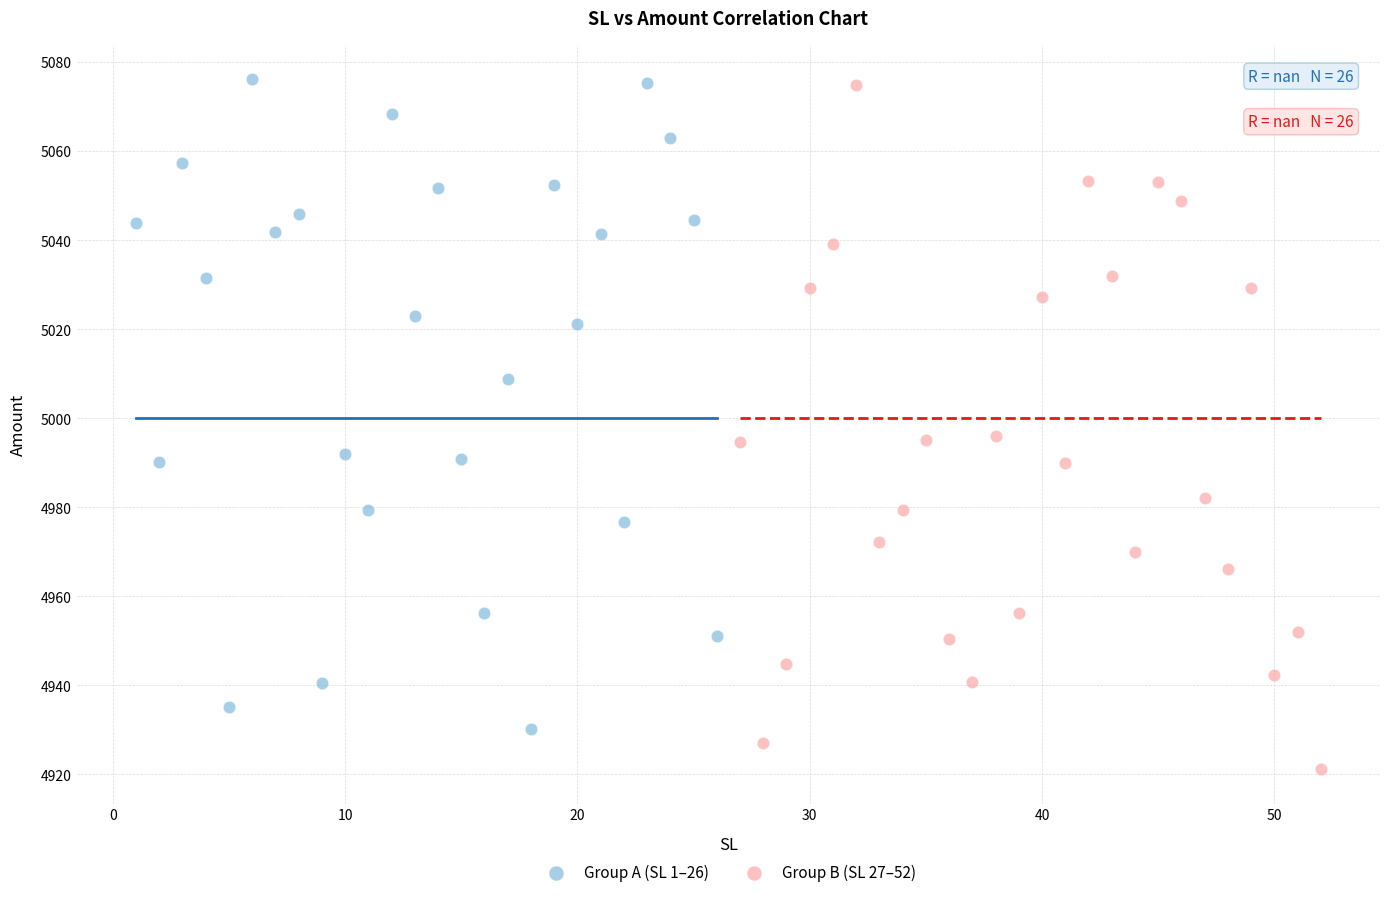

Which series contains the lowest Y value?

Group B (SL 27–52)